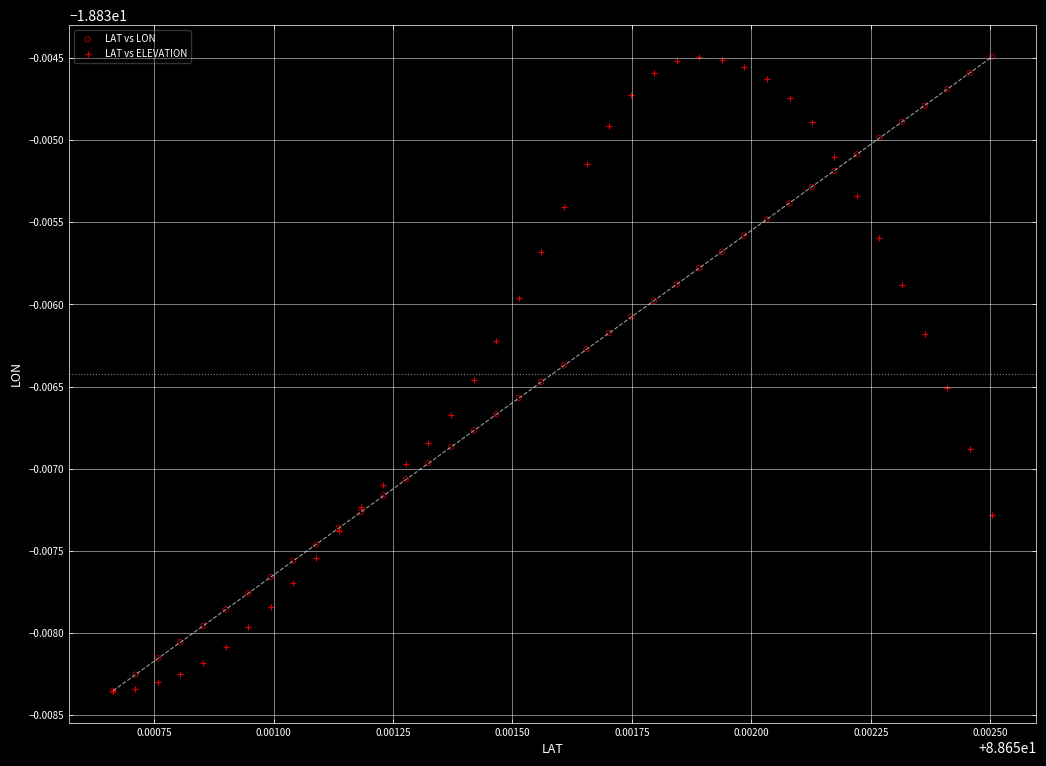

What are all the series names shown in the legend?

LAT vs LON, LAT vs ELEVATION